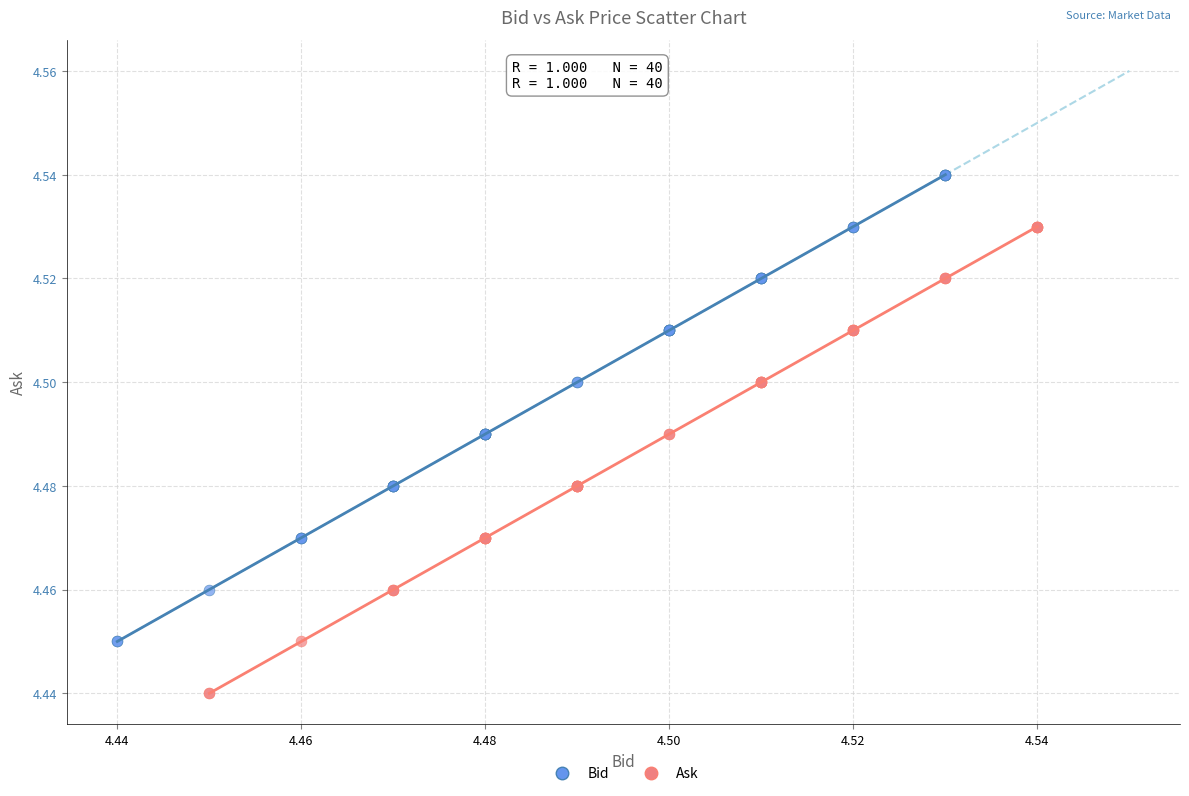

What are all the series names shown in the legend?

Bid, Ask